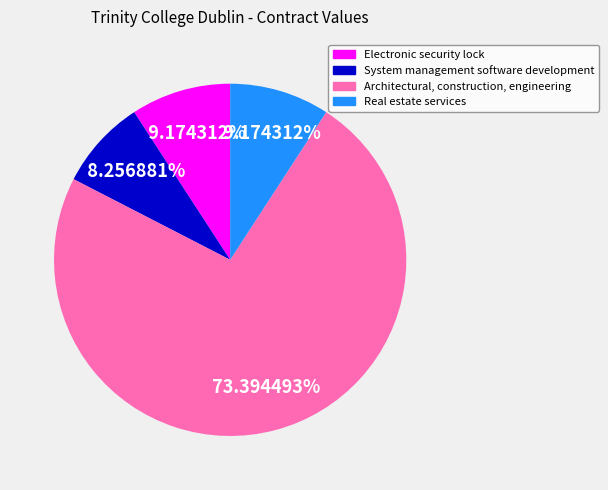

Approximately how many times larger is the value at System management software development compared to Architectural, construction, engineering?

0.1